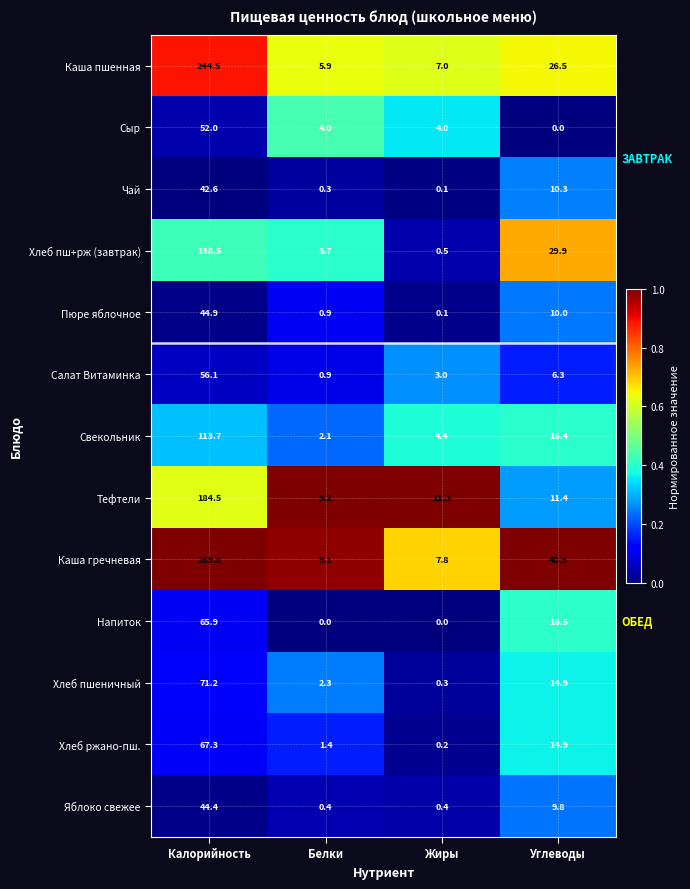

What is the sum of the Хлеб ржано-пш. values at Калорийность and Жиры?

67.5